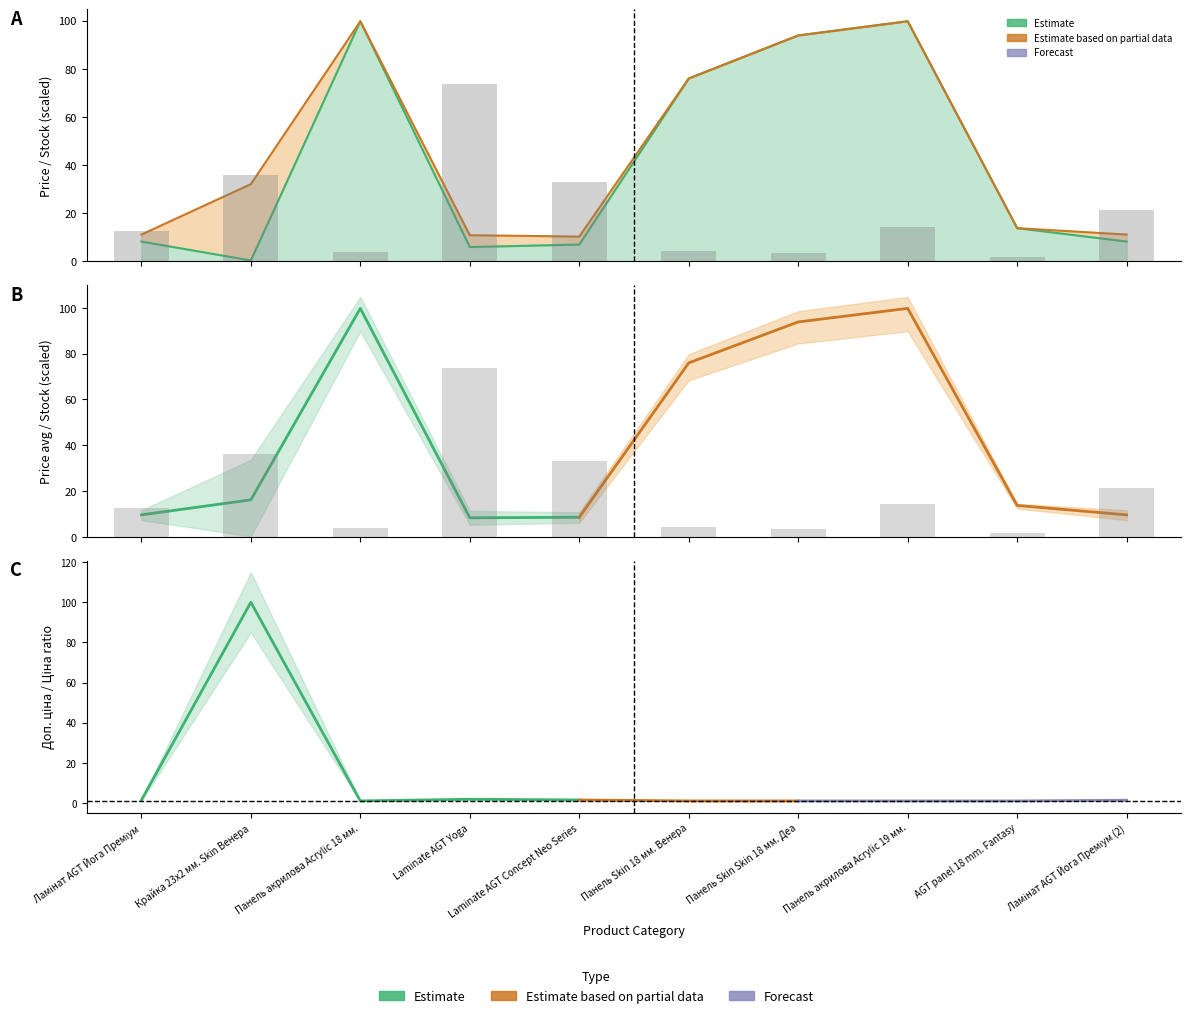

Which series has the largest range (max minus min)?

Залишок (Forecast)